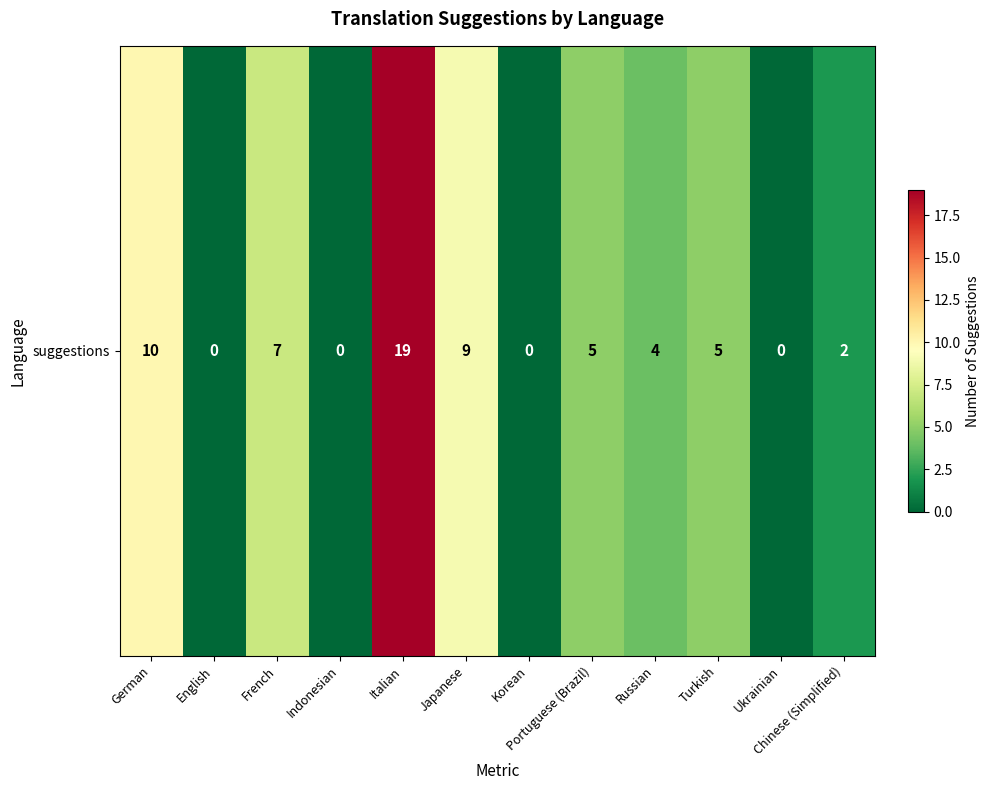

What is the difference between the maximum and second lowest values?

19